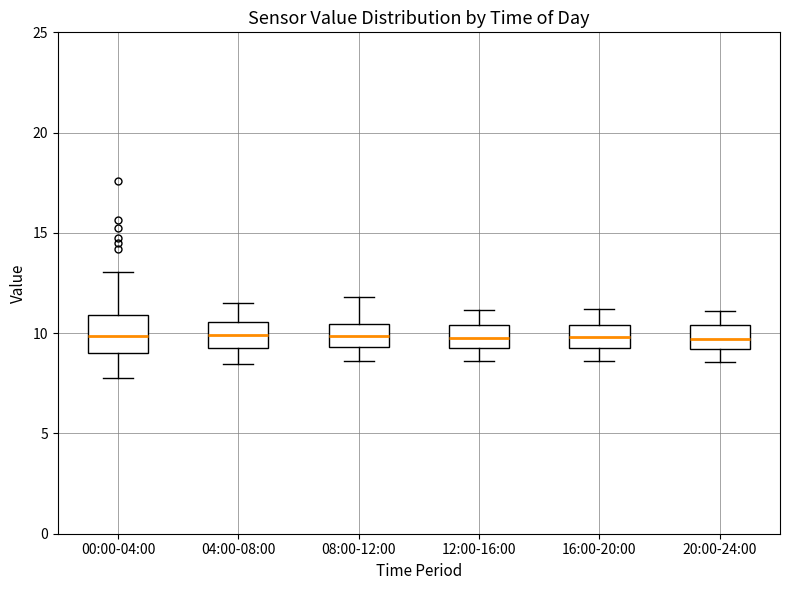

Reading left to right, transcribe this box plot: for each box, give where its median line is, the range the box spans, and where its two whiskers end, as read against the y-axis. The values are not printed on the chart, so give them approximately, as read against the axis.

00:00-04:00: median 10.0, box 9.0 to 11.0, whiskers 8.0 to 13.0
04:00-08:00: median 10.0, box 9.0 to 10.5, whiskers 8.5 to 11.5
08:00-12:00: median 10.0, box 9.5 to 10.5, whiskers 8.5 to 12.0
12:00-16:00: median 10.0, box 9.0 to 10.5, whiskers 8.5 to 11.0
16:00-20:00: median 10.0, box 9.0 to 10.5, whiskers 8.5 to 11.0
20:00-24:00: median 9.5, box 9.0 to 10.5, whiskers 8.5 to 11.0